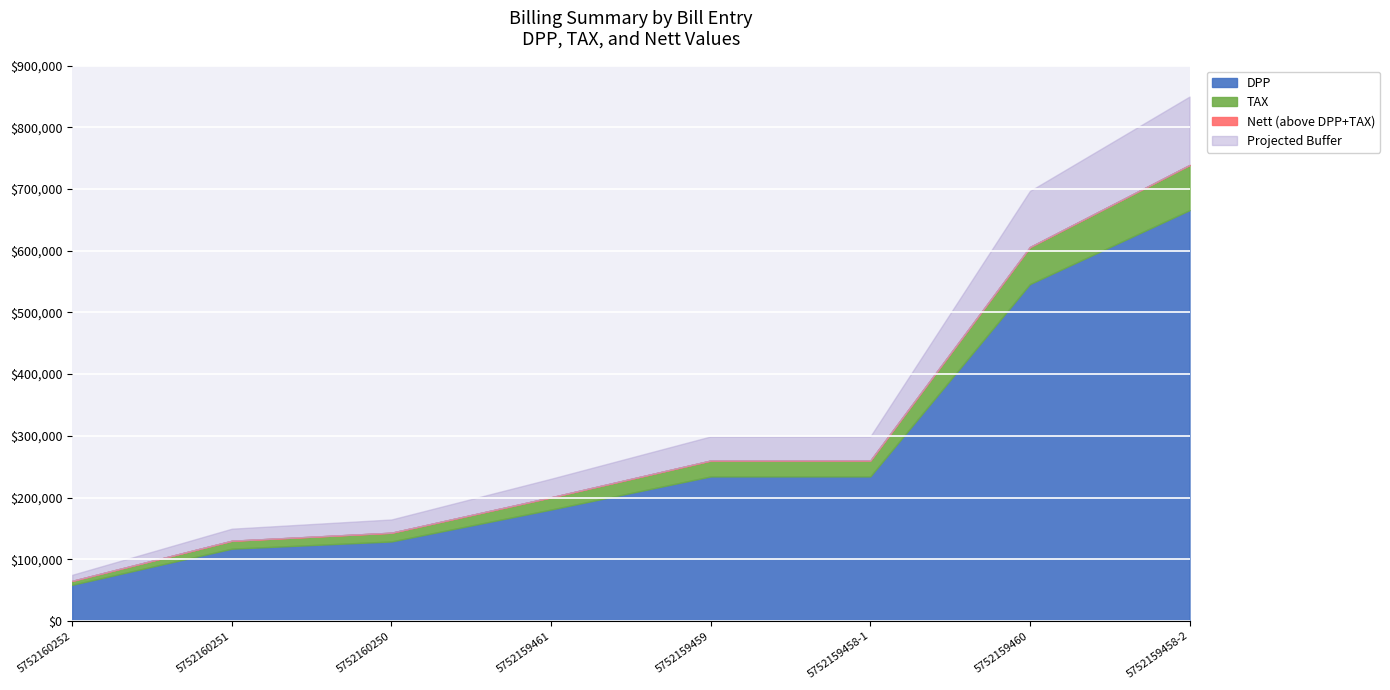

Between 5752159458-1 and 5752159459, which is larger?

5752159458-1